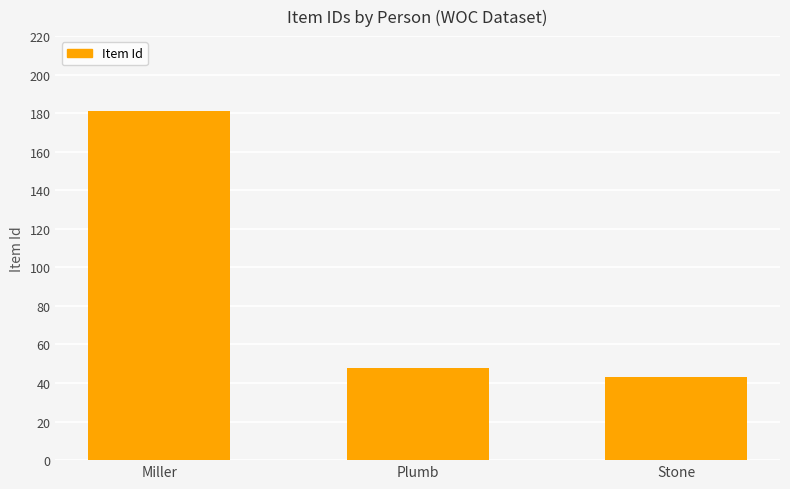

What is the difference between the second highest and minimum values?

5